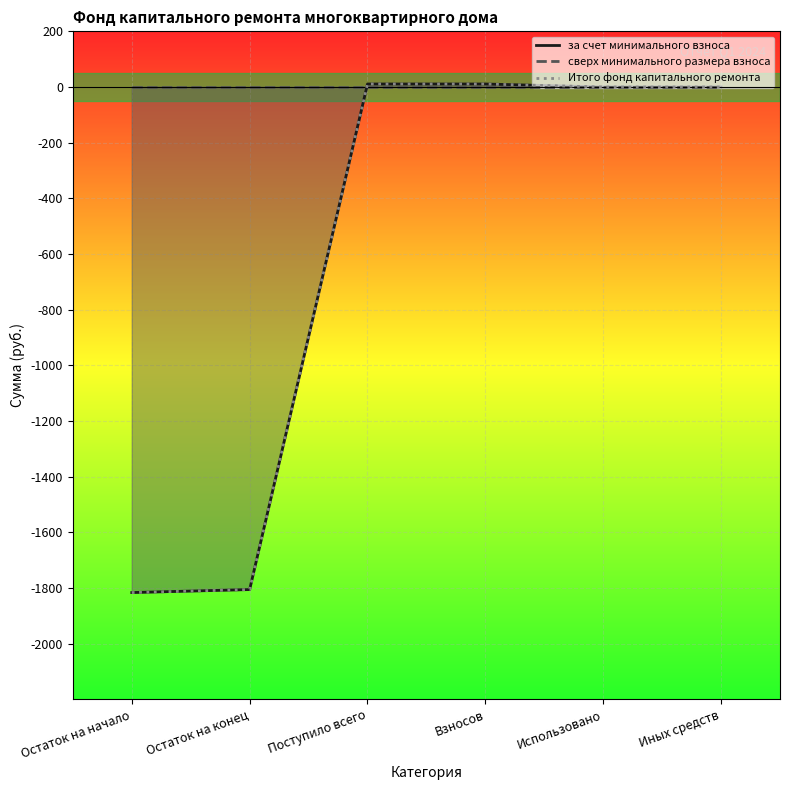

Reading right to left, what are all the values shown in this chart?

за счет минимального взноса: Иных средств=0.0	Использовано=0.0	Взносов=10.8	Поступило всего=10.8	Остаток на конец=-1805.6	Остаток на начало=-1816.4
сверх минимального размера взноса: Иных средств=0.0	Использовано=0.0	Взносов=0.0	Поступило всего=0.0	Остаток на конец=0.0	Остаток на начало=0.0
Итого фонд капитального ремонта: Иных средств=0.0	Использовано=0.0	Взносов=10.8	Поступило всего=10.8	Остаток на конец=-1805.6	Остаток на начало=-1816.4